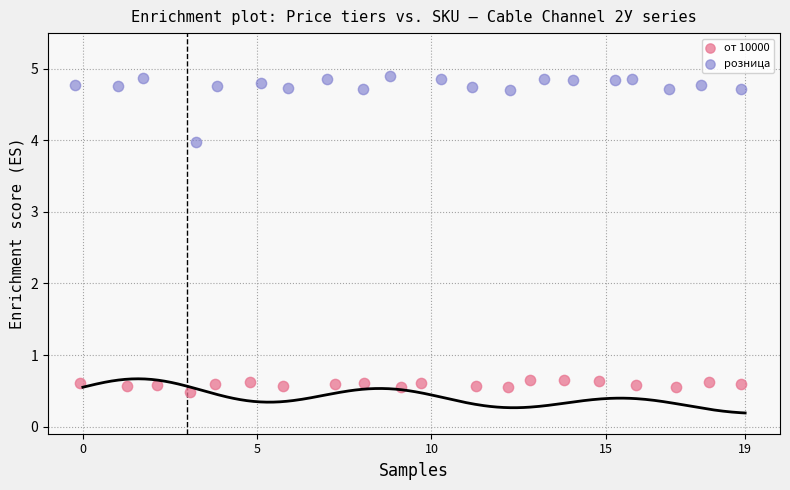

Which series reaches the minimum Y coordinate?

от 10000